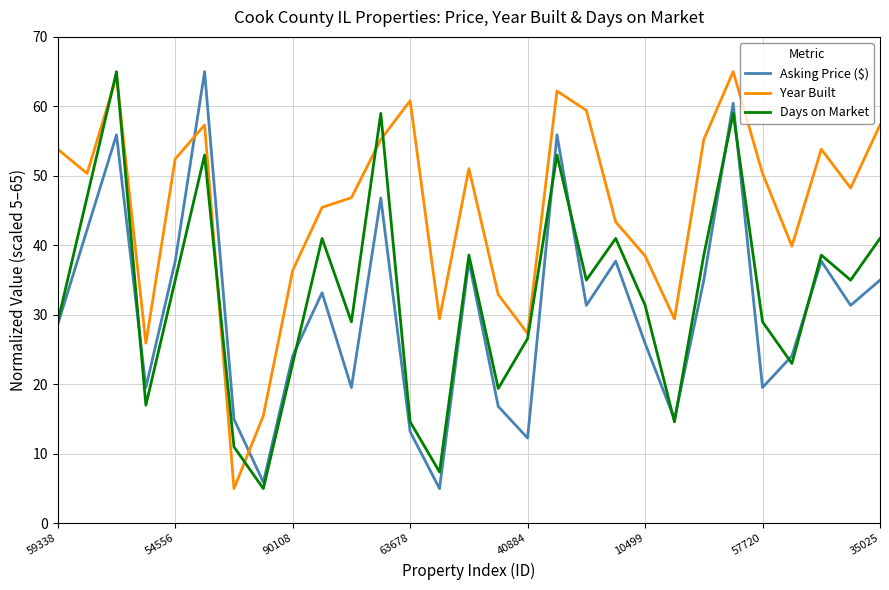

What is the maximum value shown in the chart?

65.0